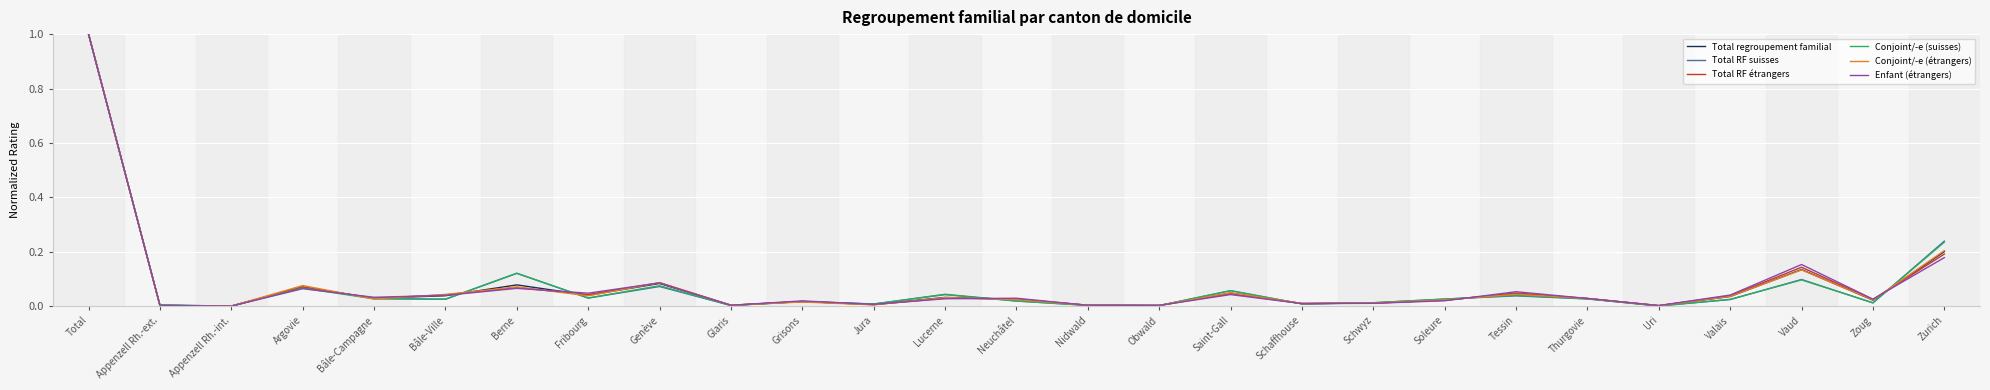

At which category is the sum across all series the highest?

Total